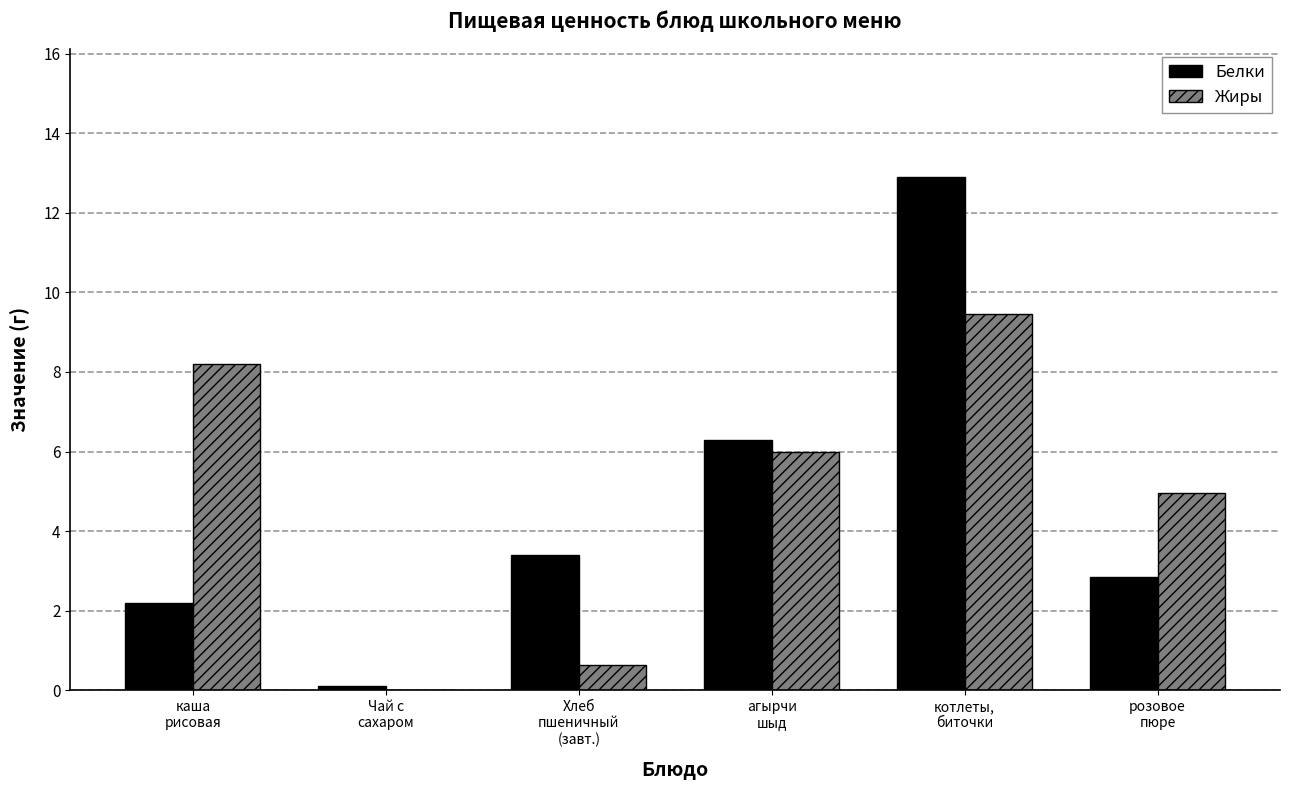

What is the average value of the Жиры series?

4.9